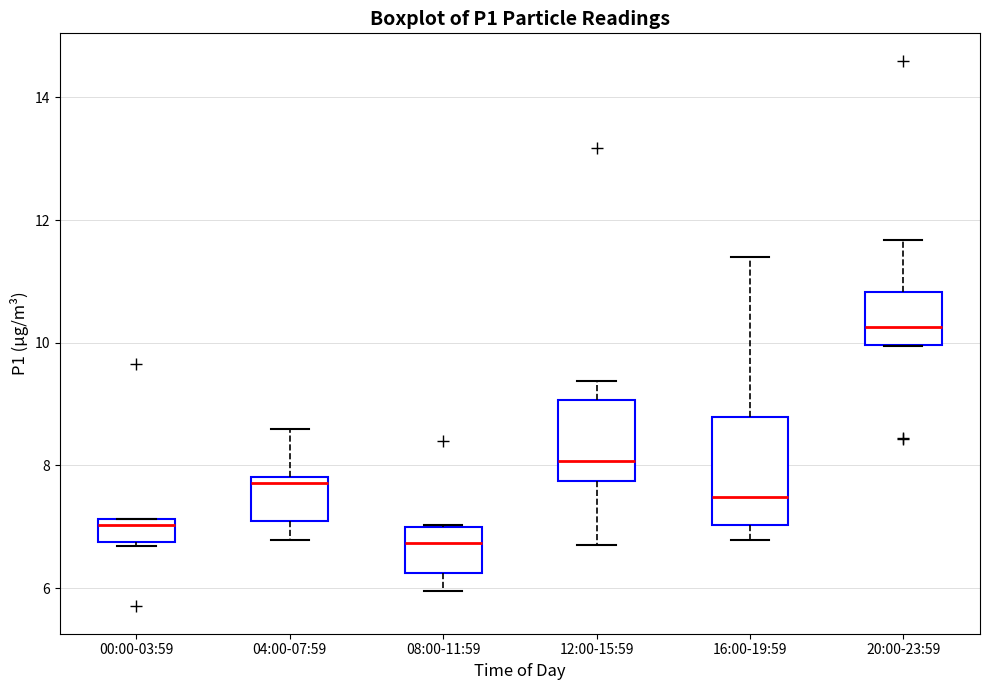

Reading left to right, transcribe this box plot: for each box, give where its median line is, the range the box spans, and where its two whiskers end, as read against the y-axis. The values are not printed on the chart, so give them approximately, as read against the axis.

00:00-03:59: median 7.0, box 6.8 to 7.2, whiskers 6.6 to 7.2
04:00-07:59: median 7.8 (just below the box's upper edge), box 7.0 to 7.8, whiskers 6.8 to 8.6
08:00-11:59: median 6.8, box 6.2 to 7.0, whiskers 6.0 to 7.0
12:00-15:59: median 8.0, box 7.8 to 9.0, whiskers 6.8 to 9.4
16:00-19:59: median 7.4, box 7.0 to 8.8, whiskers 6.8 to 11.4
20:00-23:59: median 10.2, box 10.0 to 10.8, whiskers 10.0 to 11.6